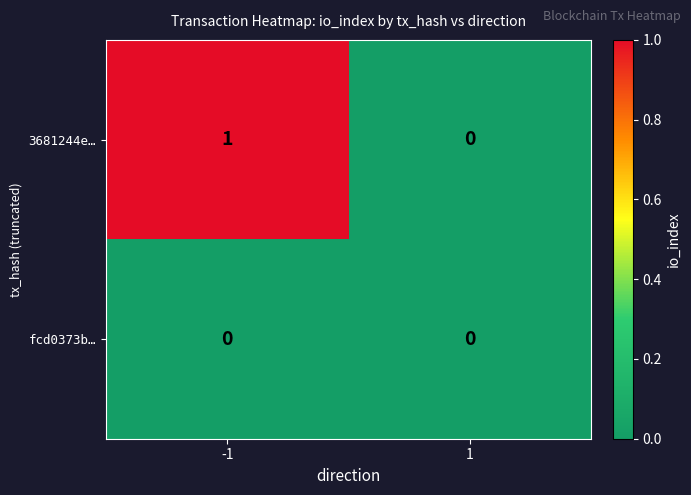

Rank the series by their average value, from highest to lowest.

3681244e…, fcd0373b…